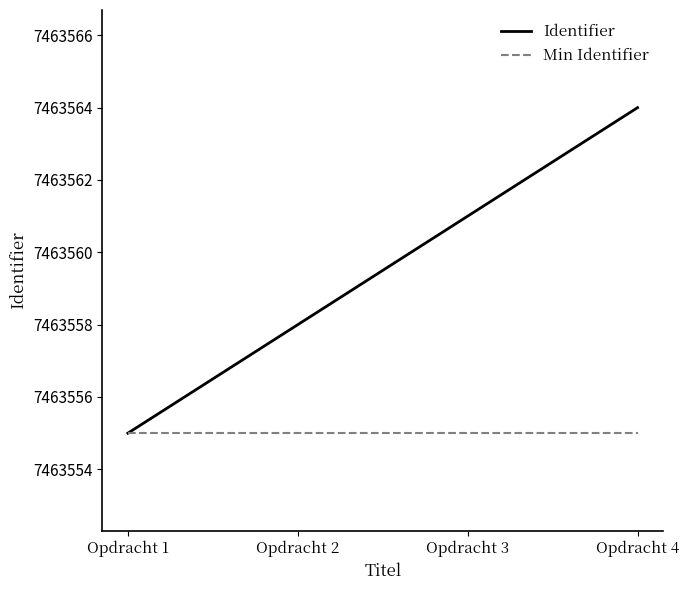

What is the minimum value for Identifier?

7463555